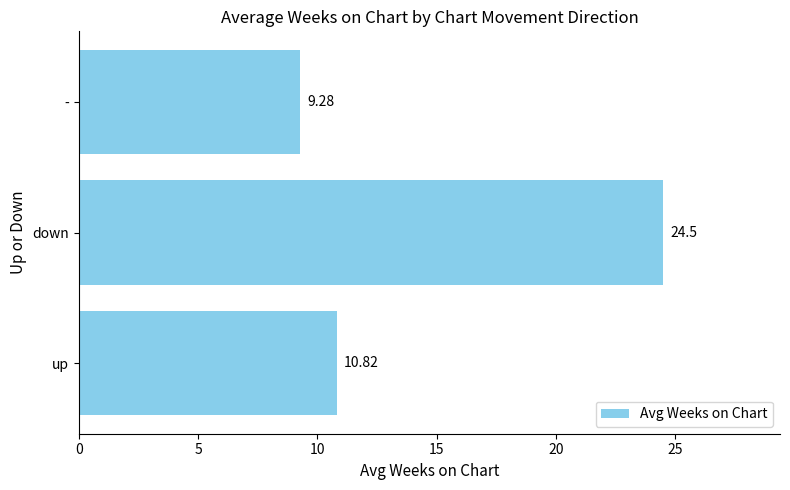

At which label is the value closest to 16?

up